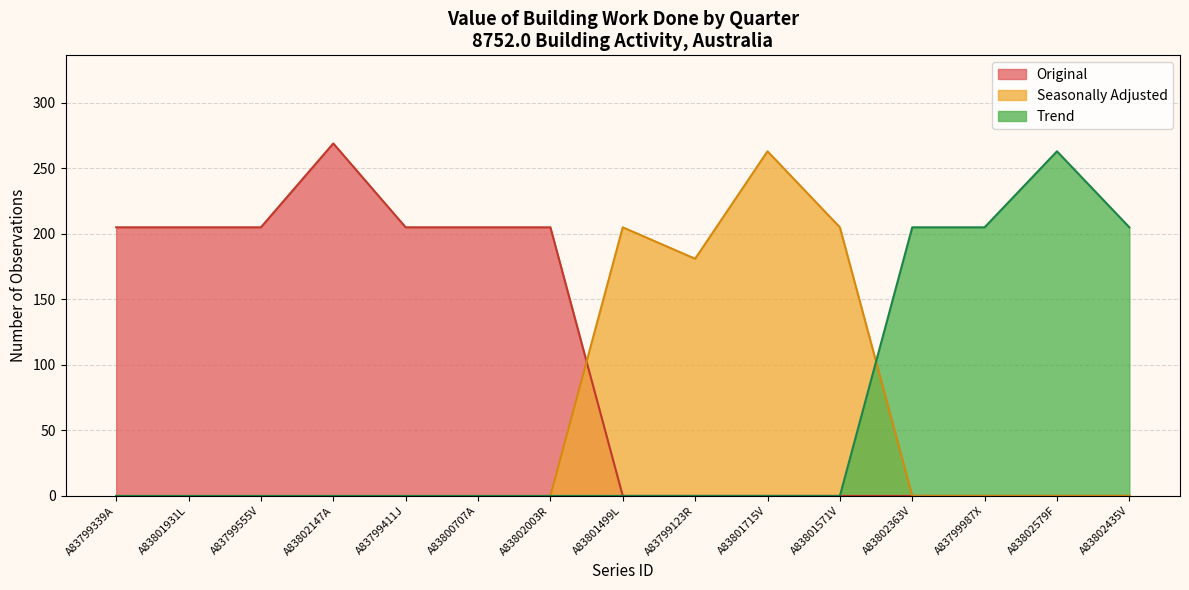

Which series has the largest range (max minus min)?

Original